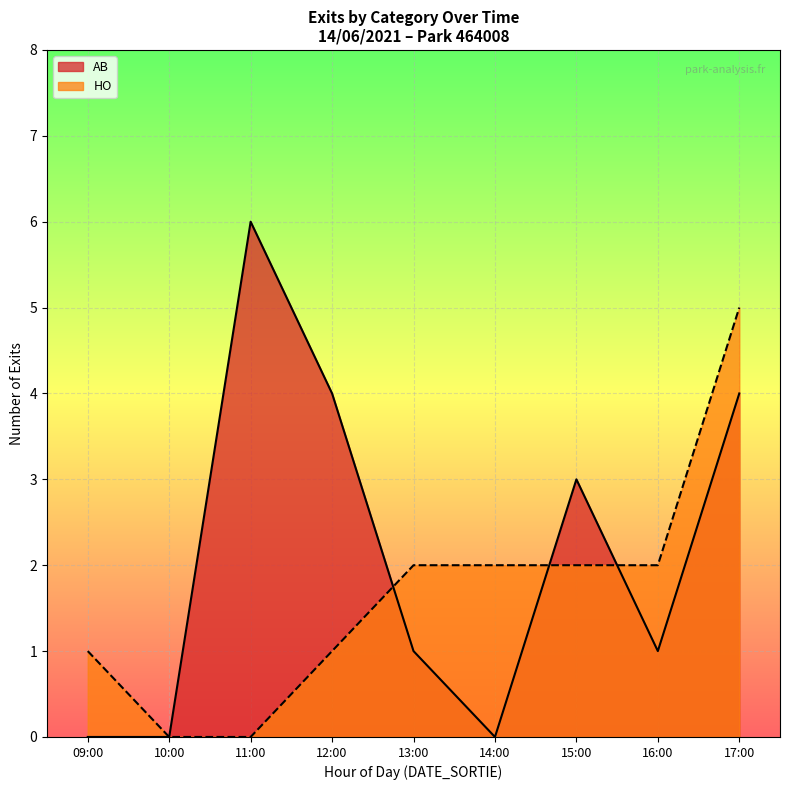

True or false: AB and HO intersect in this chart.

True